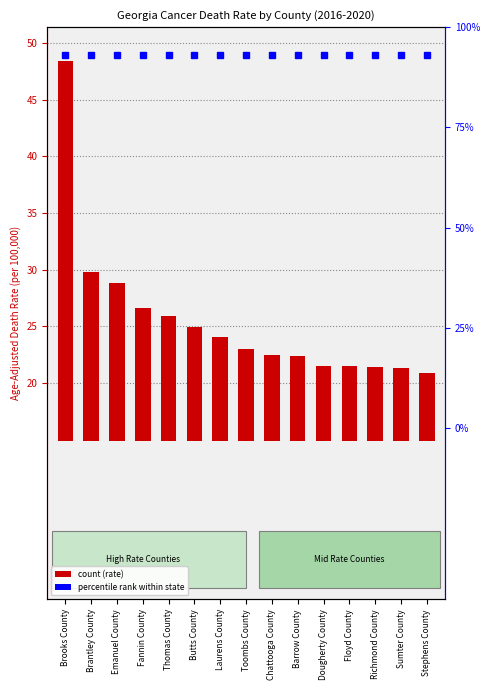

The value at Chattooga County is 10.1. True or false?

False